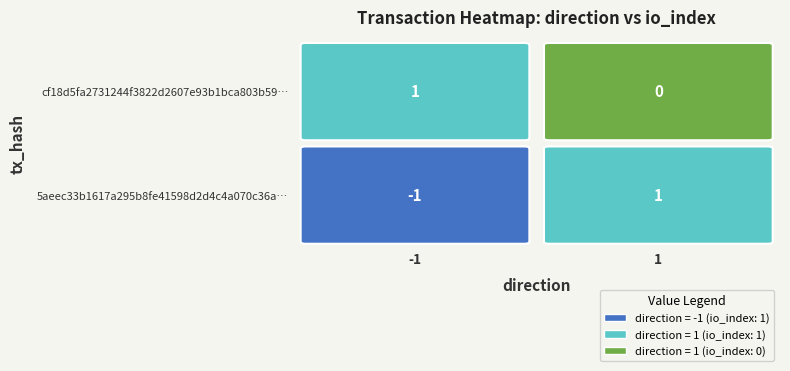

Which series changed the most between 0 and 1?

5aeec33b1617a295b8fe41598d2d4c4a070c36a…